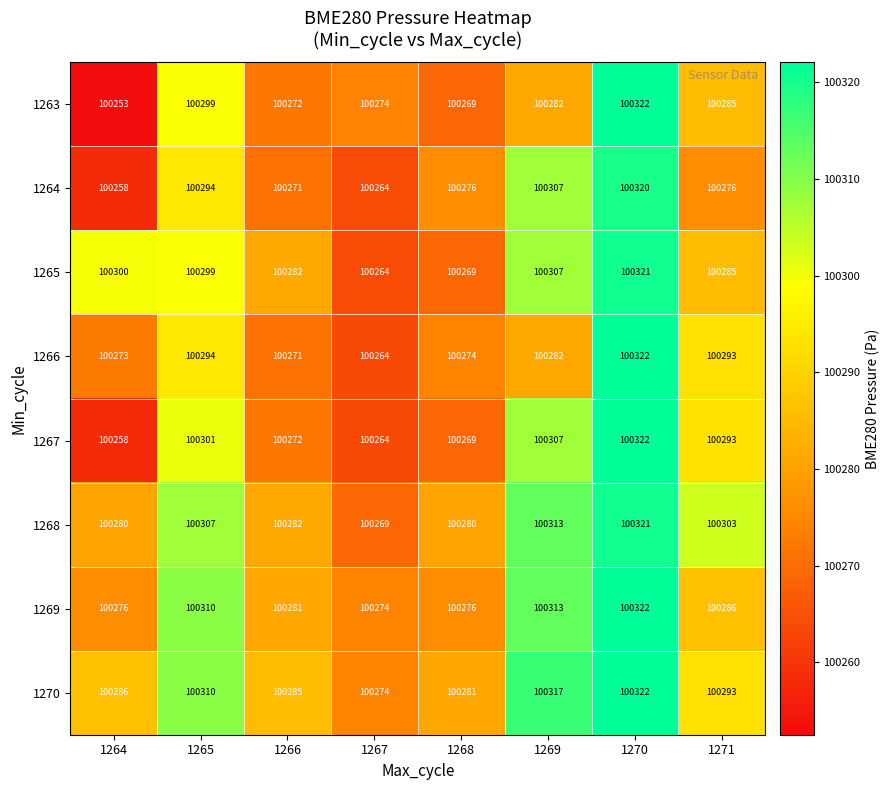

Where does the 1265 series first go above 100299?

1264